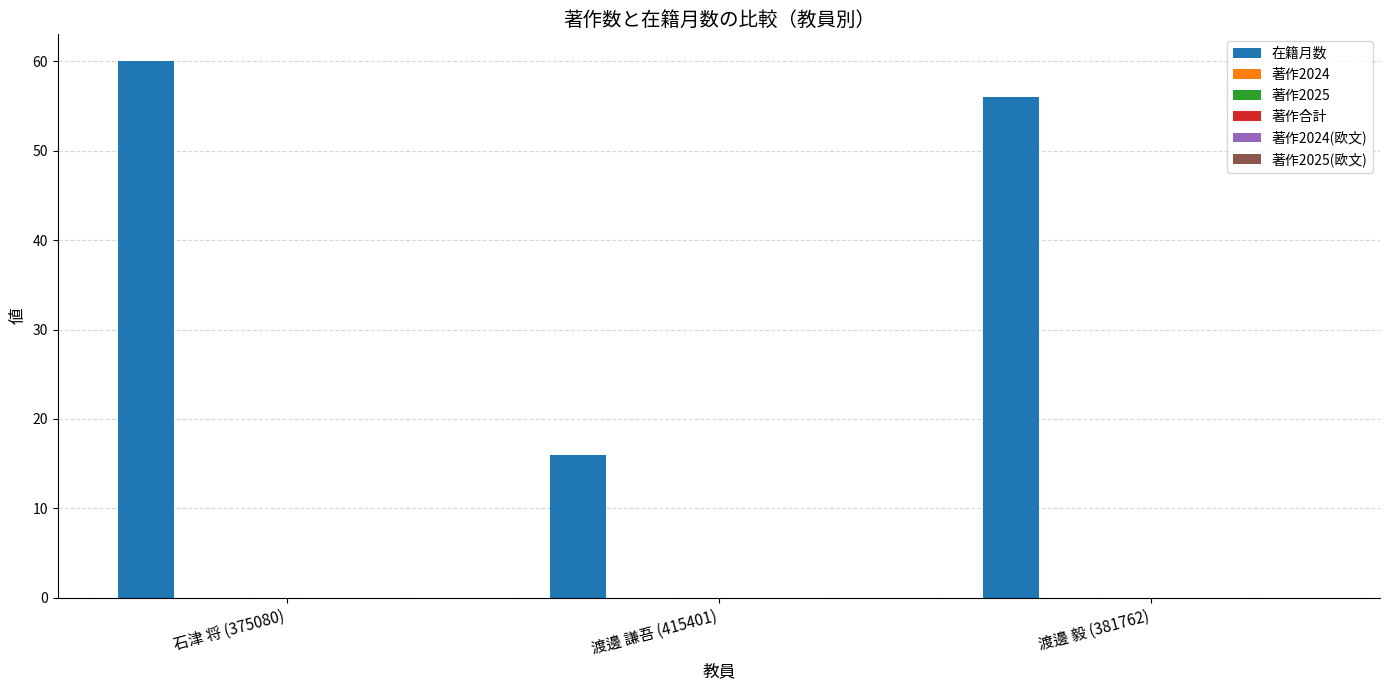

What is the sum of all values?

132